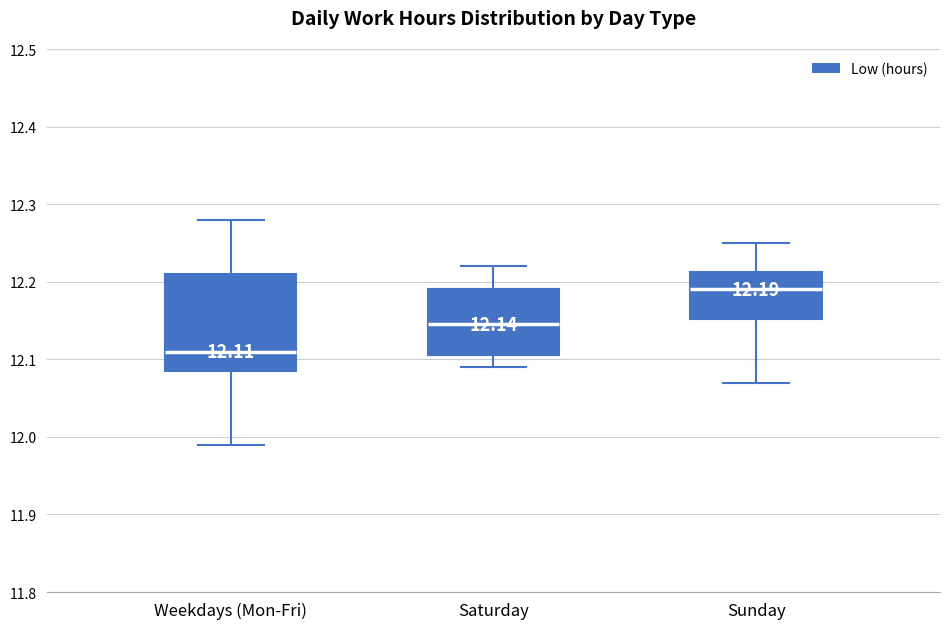

Which box has the lowest median line?

Weekdays (Mon-Fri)